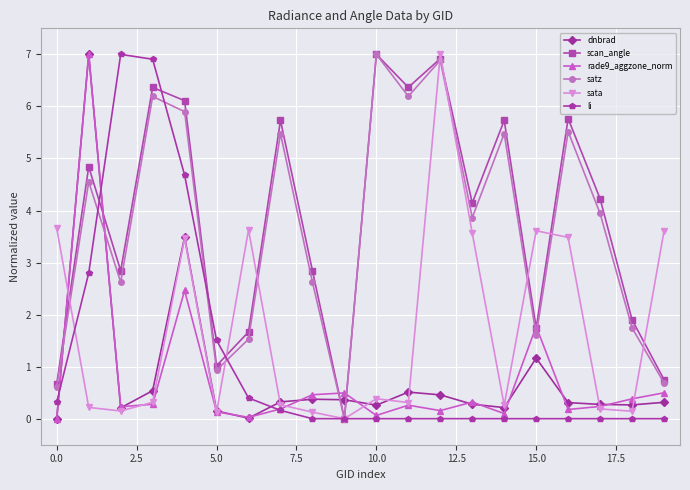

What is the maximum value for li?

7.0